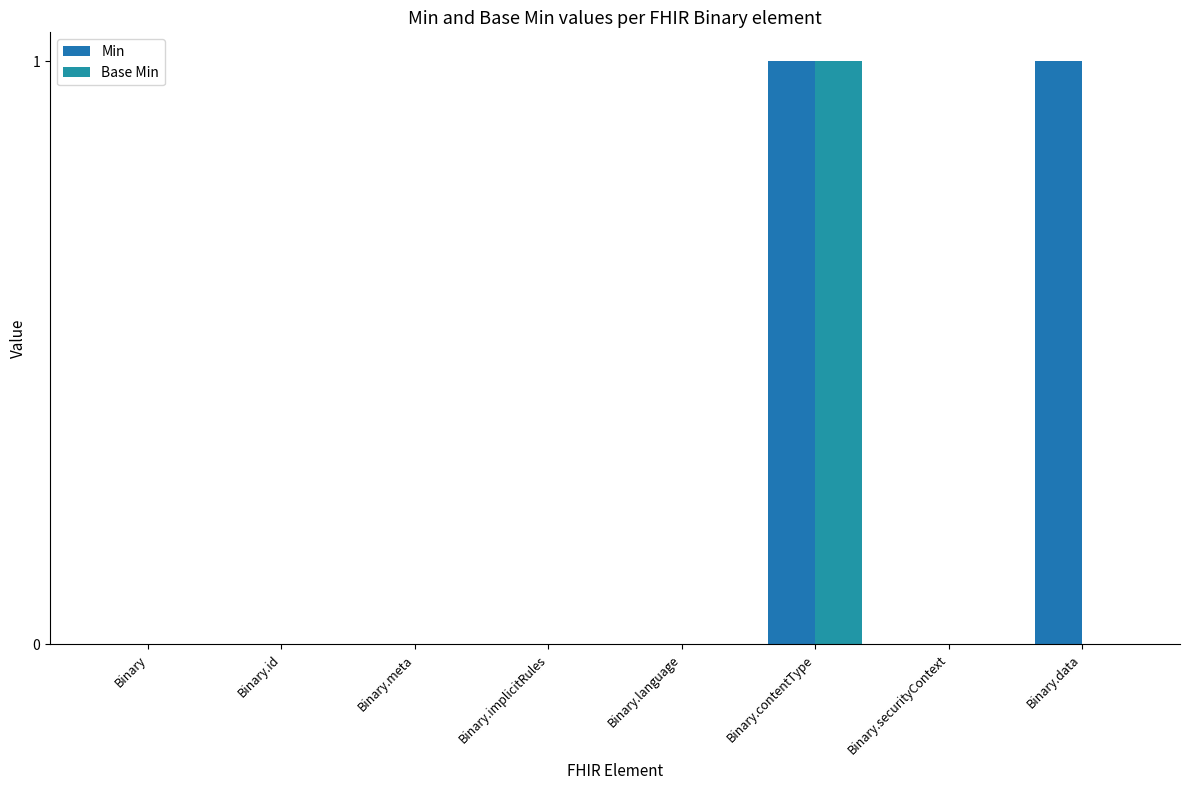

Is the value of Base Min at Binary.data greater than the value of Min at Binary.data?

No